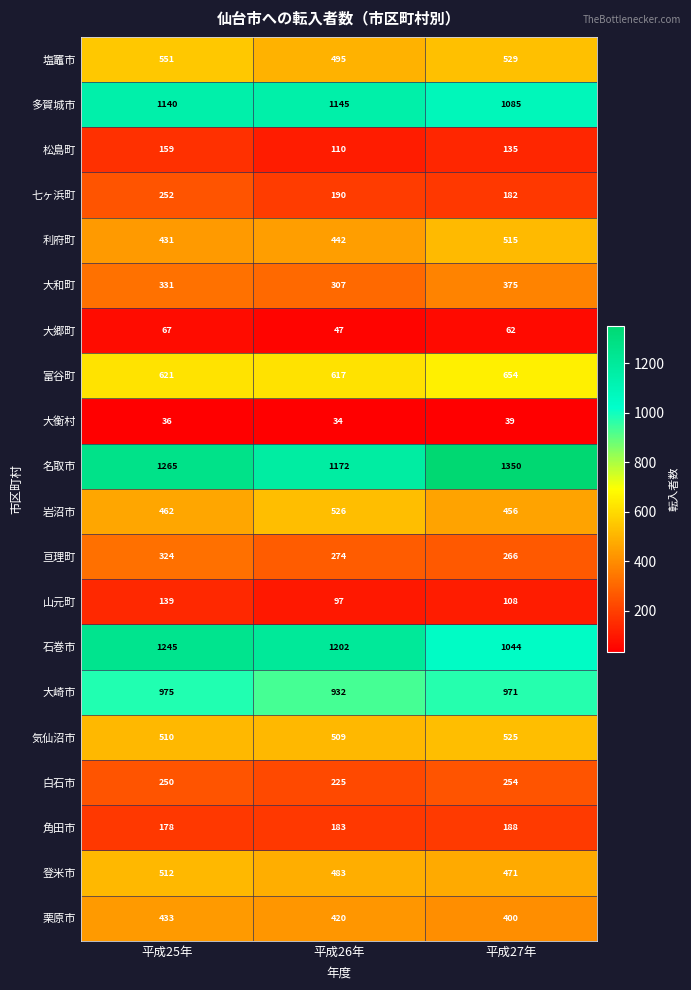

Count the 山元町 values in the range 97 to 139.

3